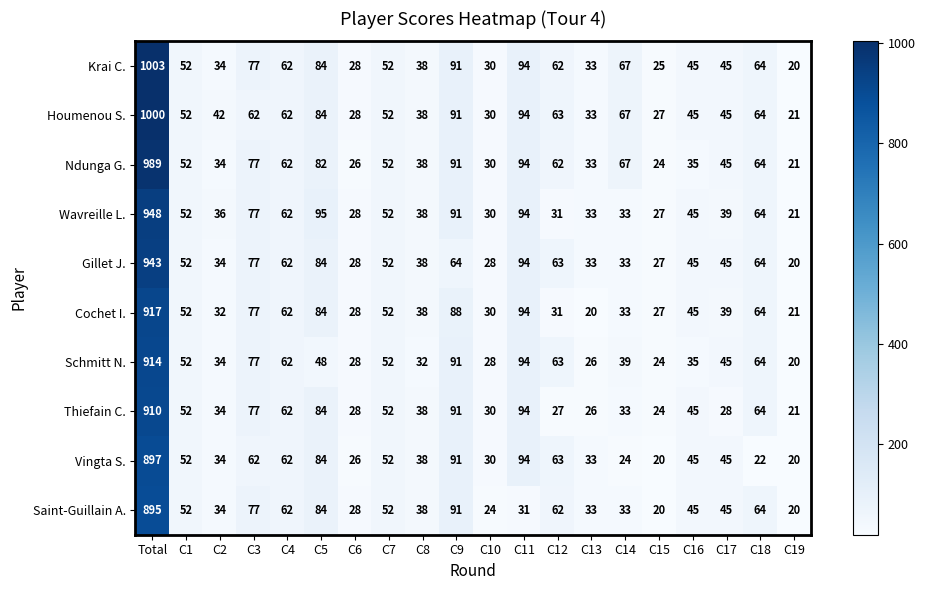

Is it true that Gillet J. equals 28 at C10?

True